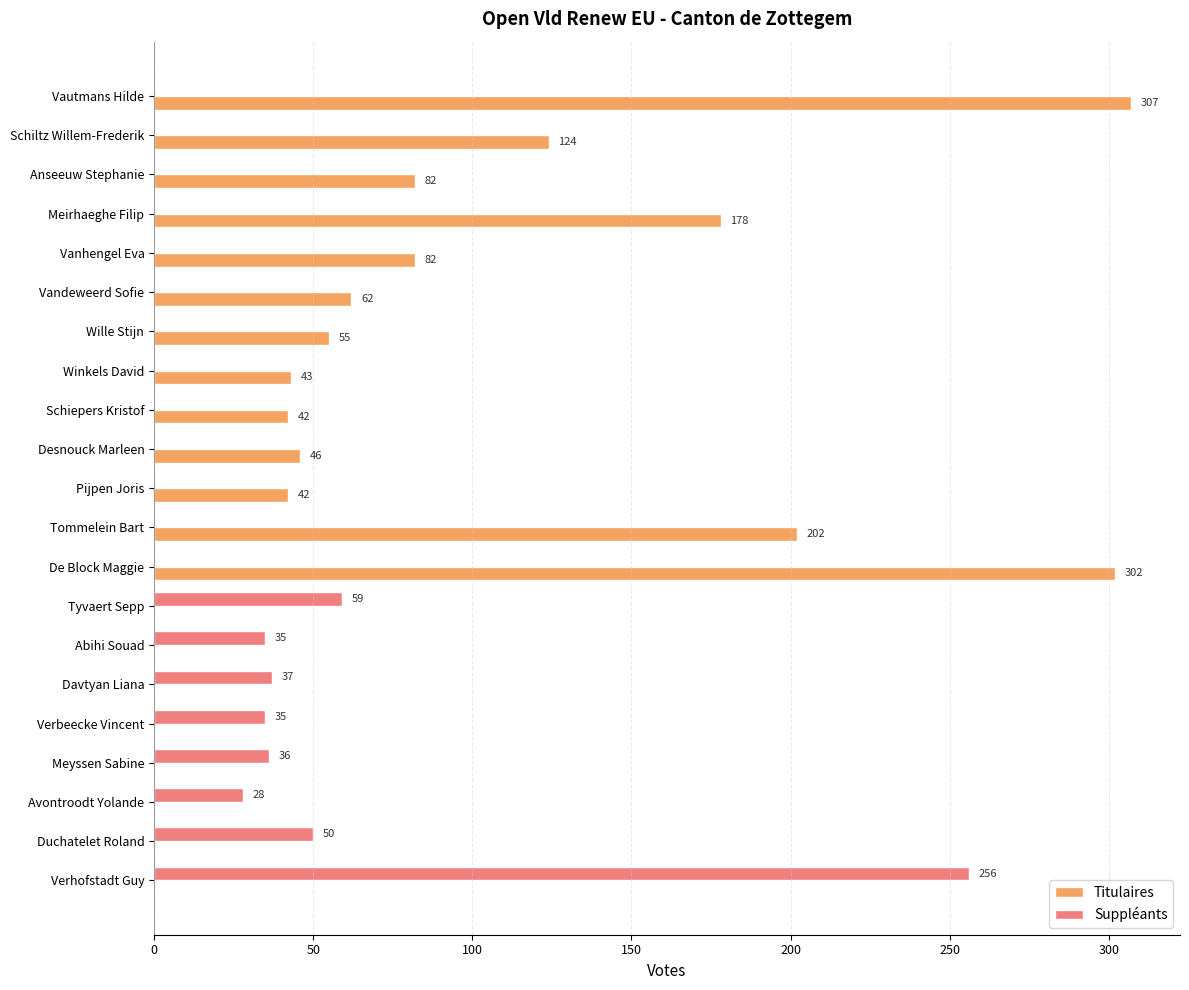

What are all the series names shown in the legend?

Titulaires, Suppléants